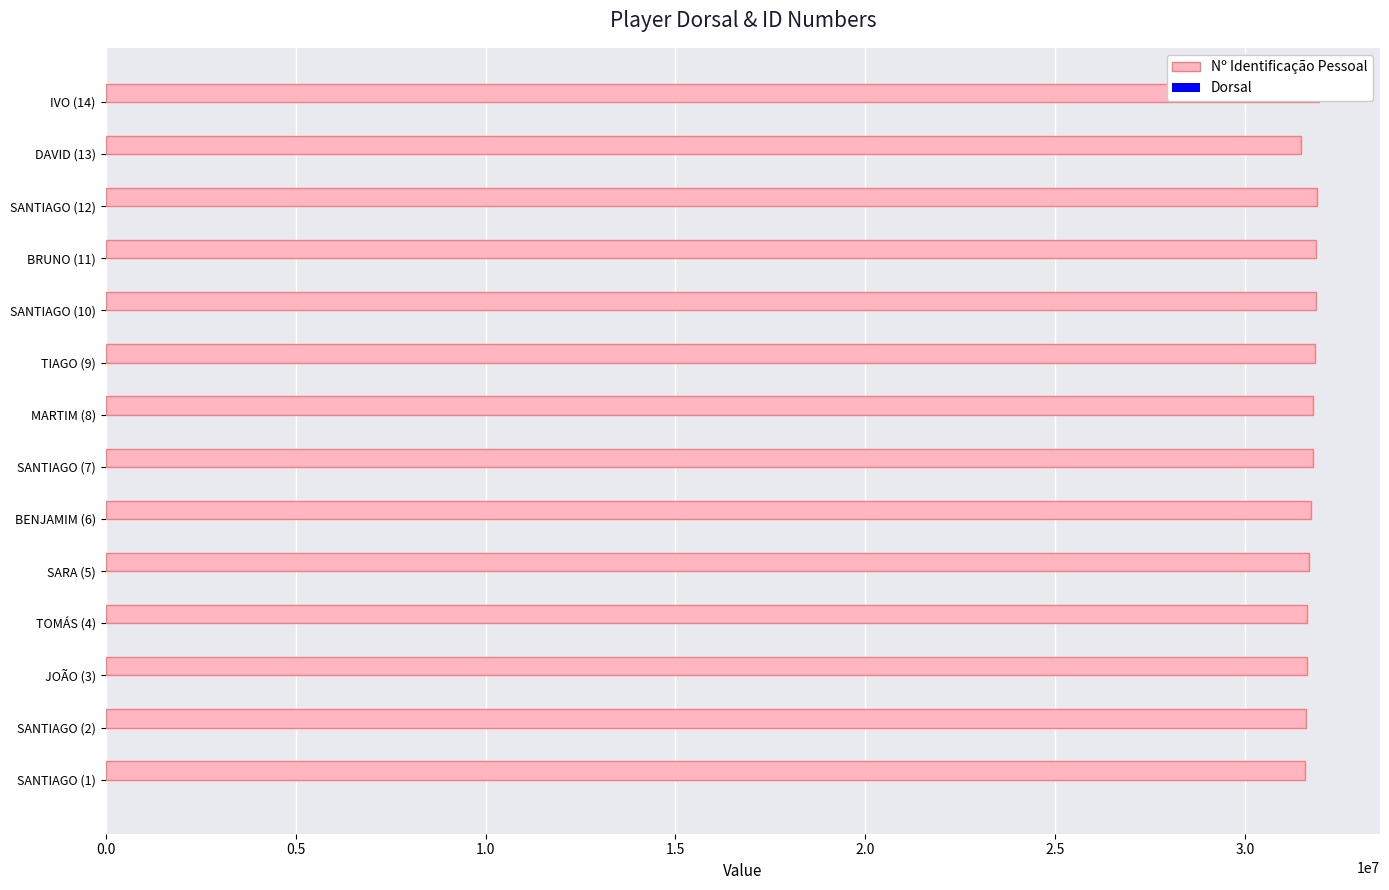

What is the value of the Nº Identificação Pessoal bar at the 6th from the left?

31717556